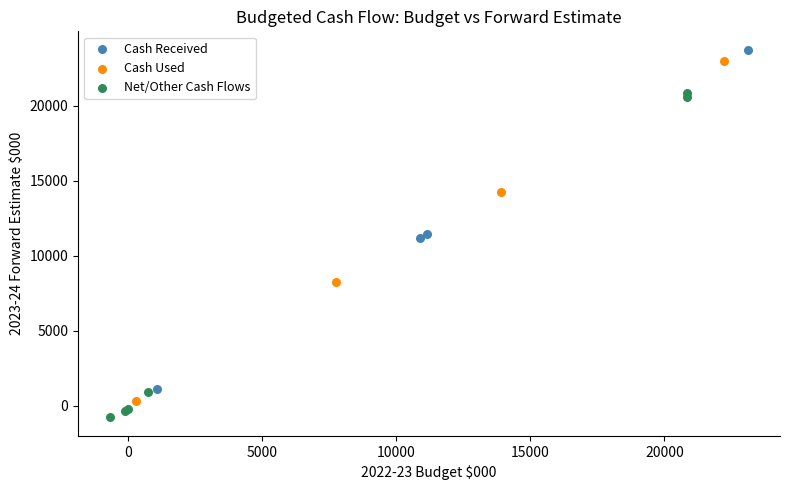

Which series reaches the minimum Y coordinate?

Net/Other Cash Flows